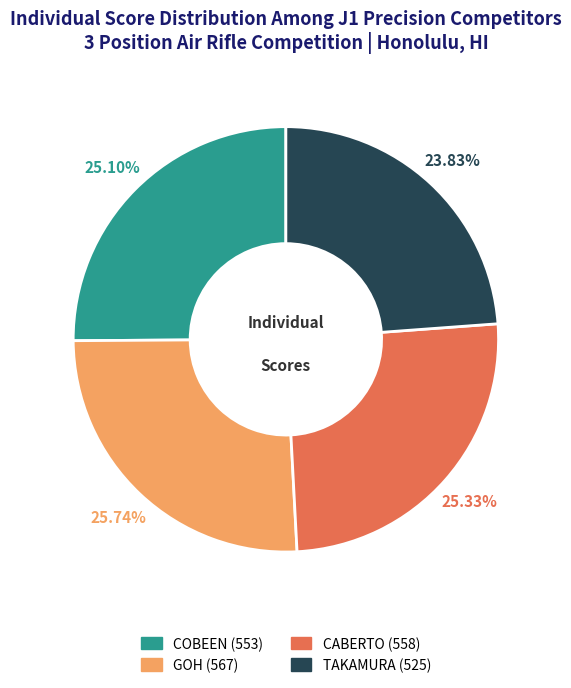

Between GOH and COBEEN, which is larger?

GOH